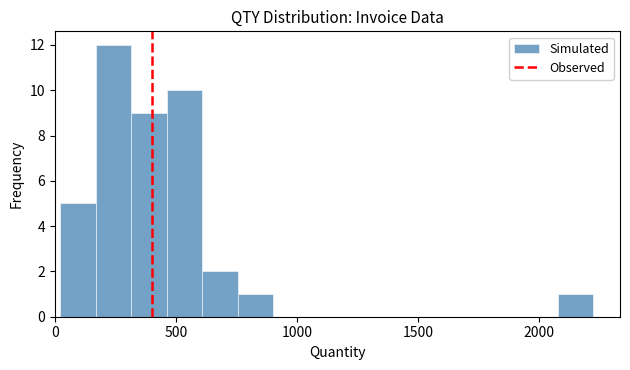

Read against the x-axis, roughly where is the centre of the tallest bar?

250